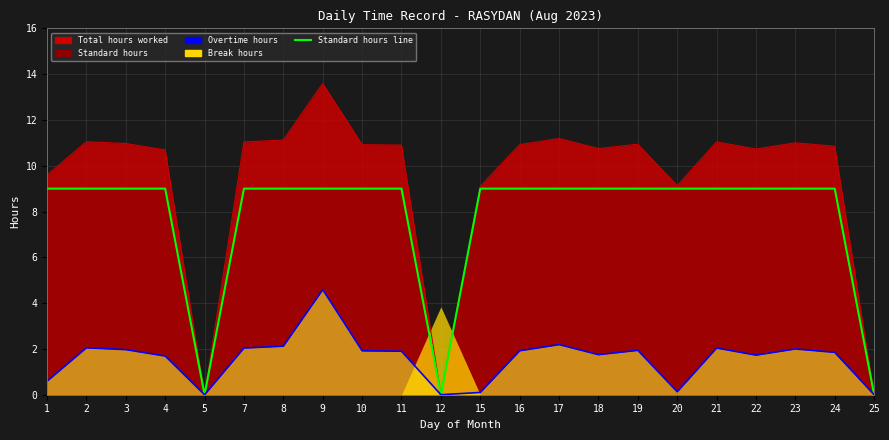

True or false: Overtime line and Standard hours line intersect in this chart.

False